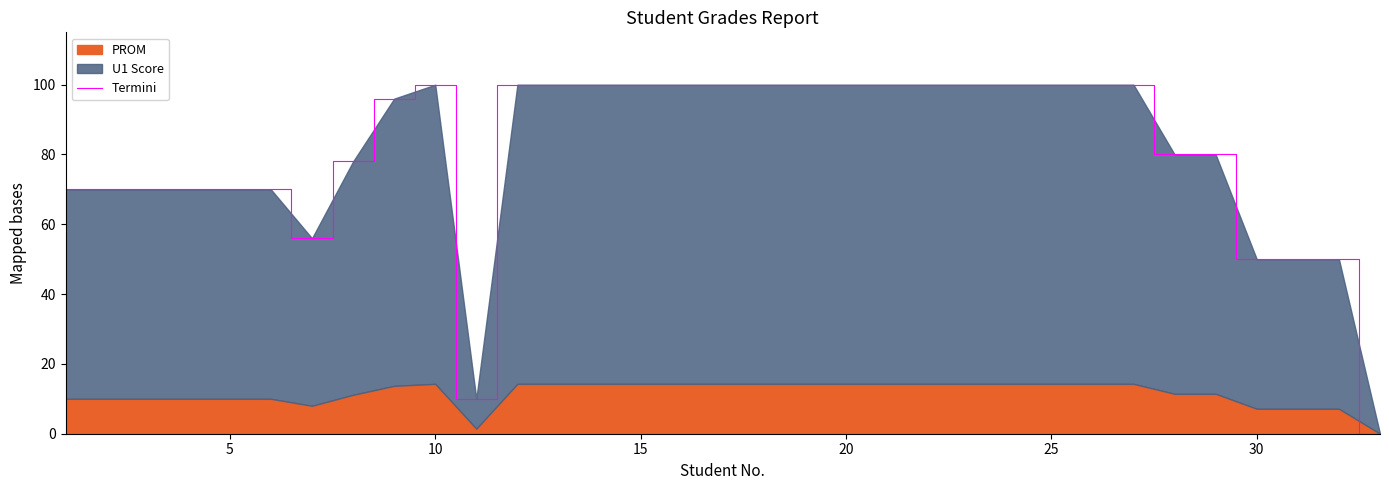

Does the chart have visible grid lines?

No